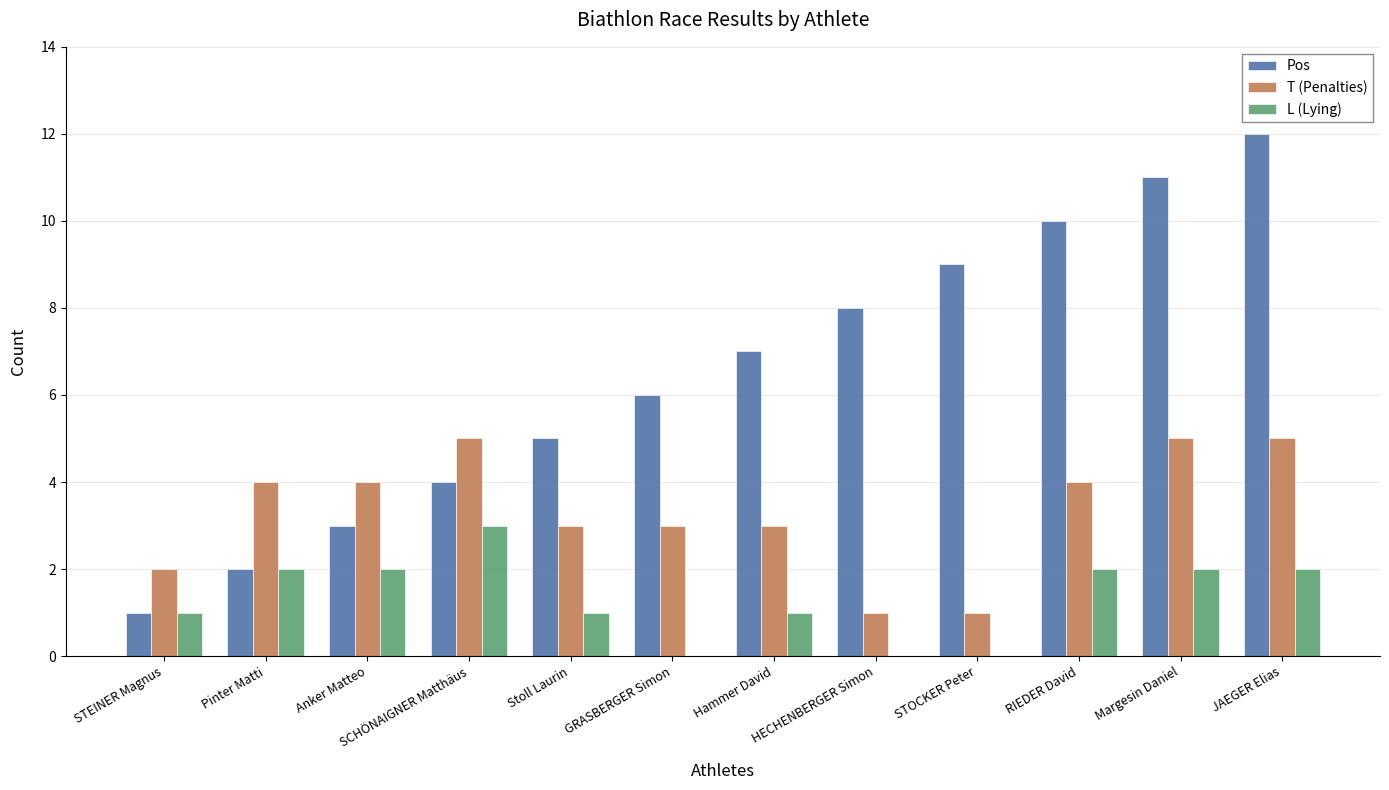

What is the approximate value of Pos at GRASBERGER Simon?

6